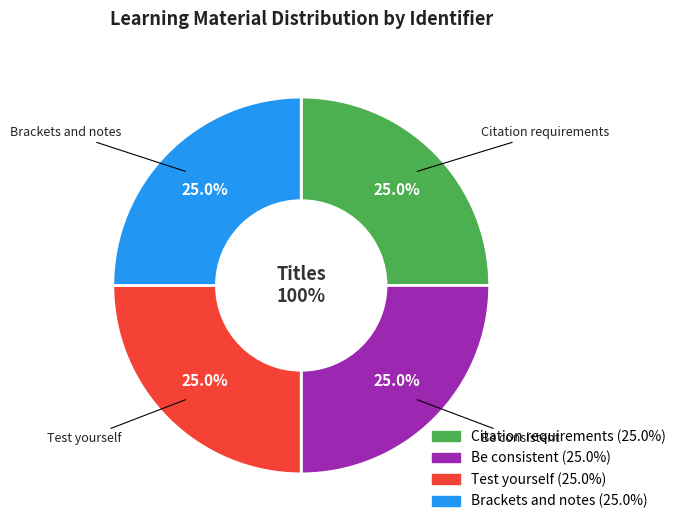

To the nearest percent, what is the combined percentage of Citation requirements and Be consistent?

50%